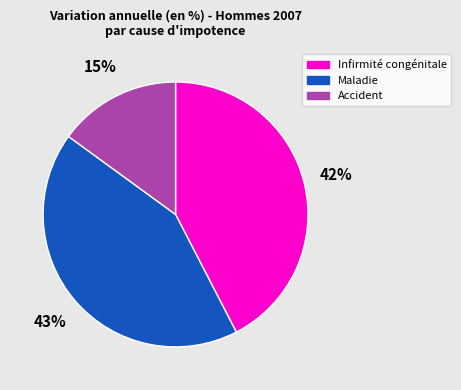

Is the sum of Infirmité congénitale and Maladie greater than half?

Yes